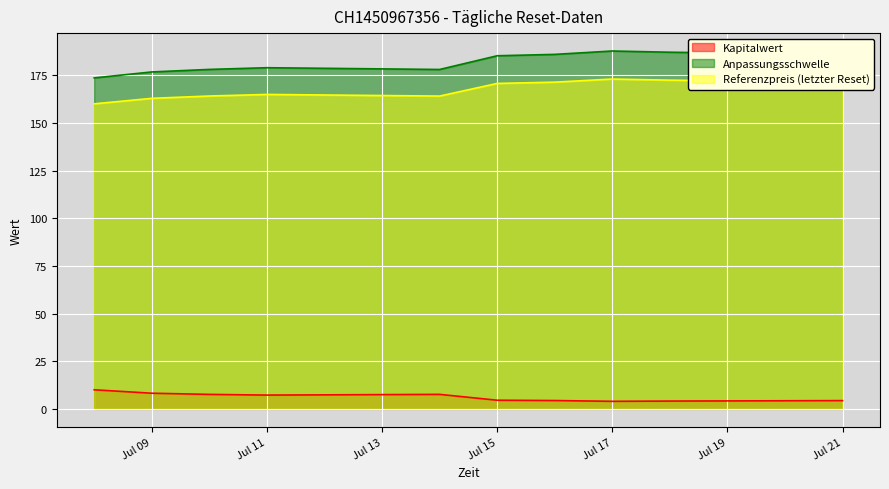

The Anpassungsschwelle series shows 109.9 at Jul 17. True or false?

False